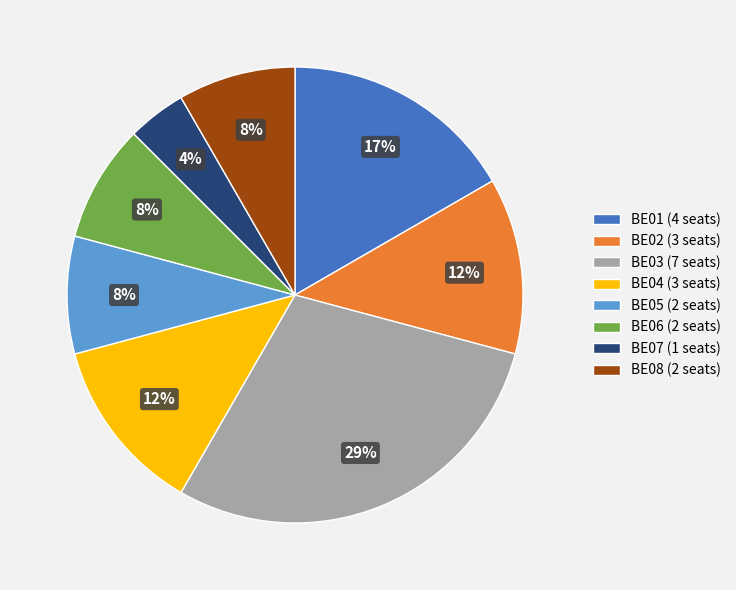

Which category has the smallest portion of the pie?

BE07